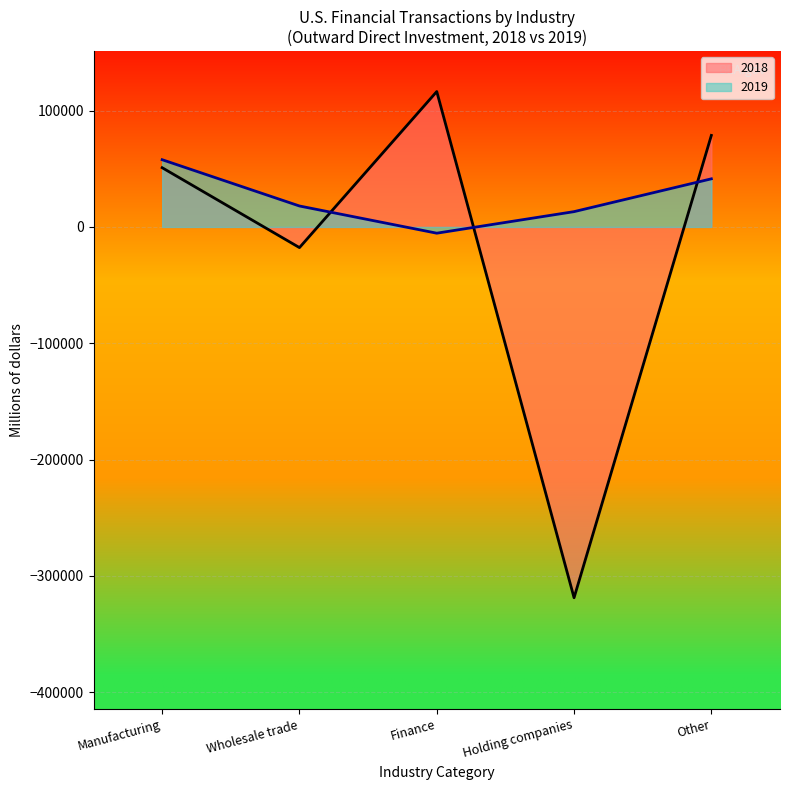

Rank the series by their maximum value, from highest to lowest.

2018, 2019